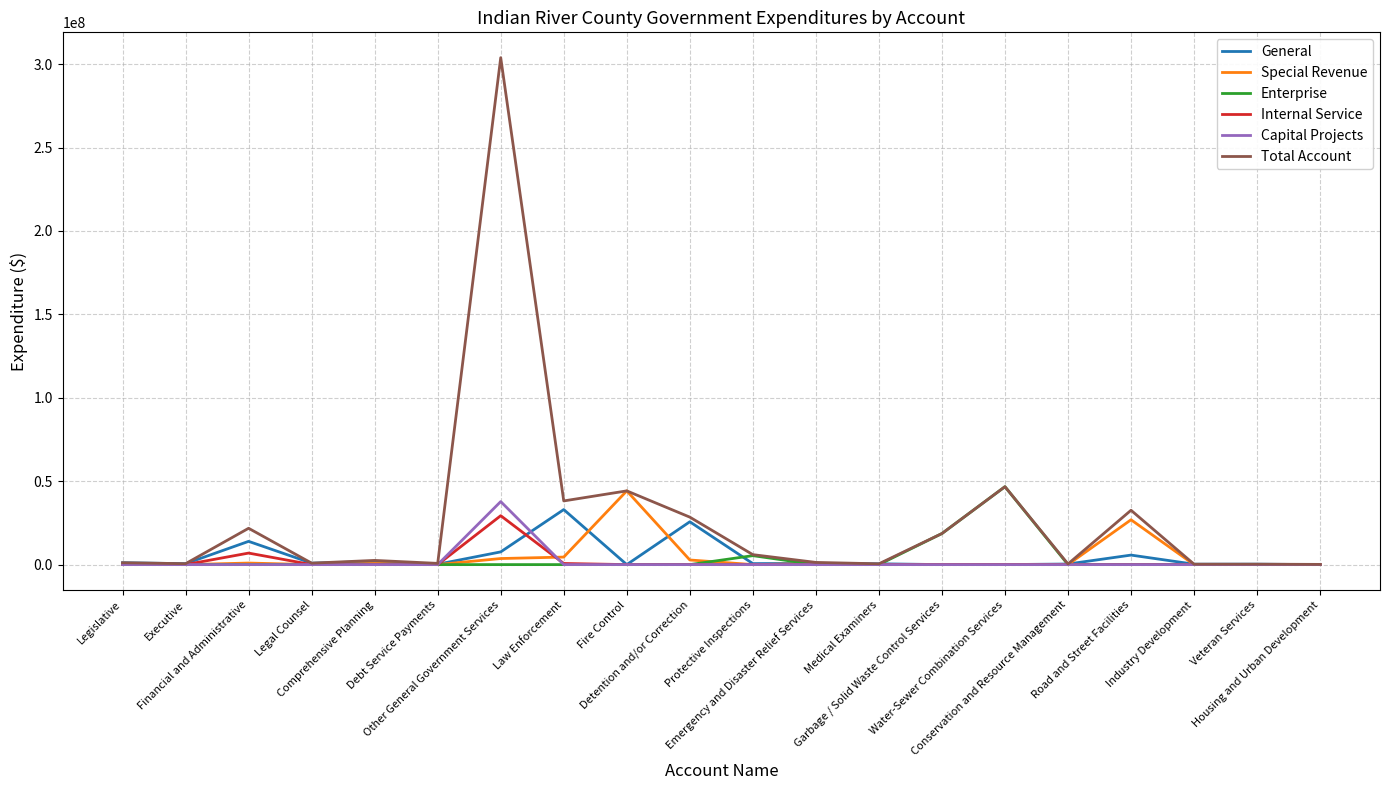

Which series has the widest spread of values?

Total Account